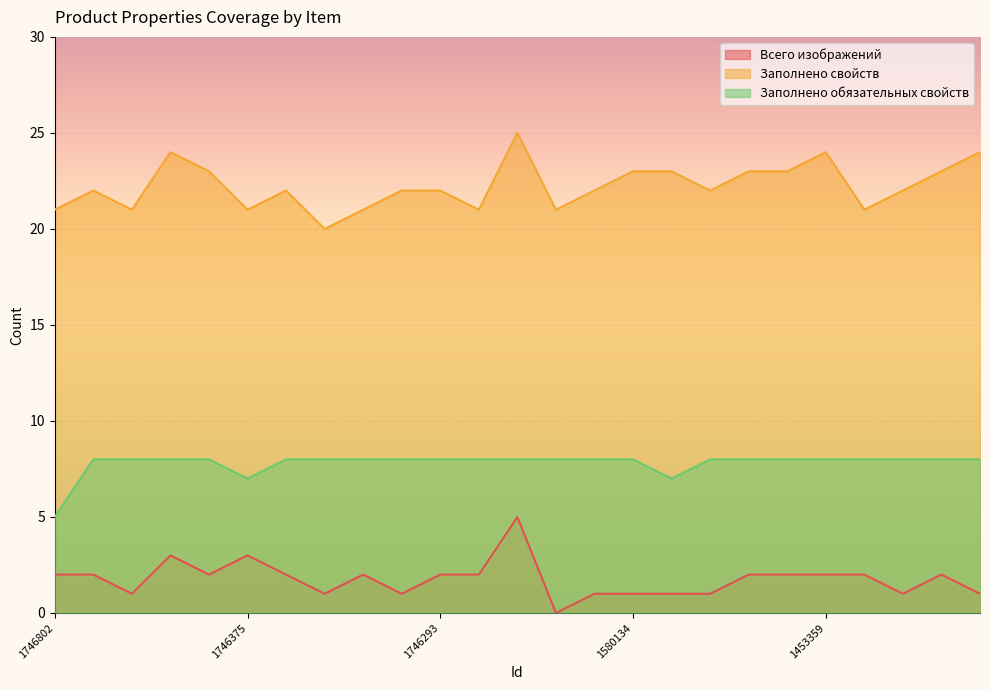

What is the difference between the second highest and minimum values in the Заполнено свойств series?

4